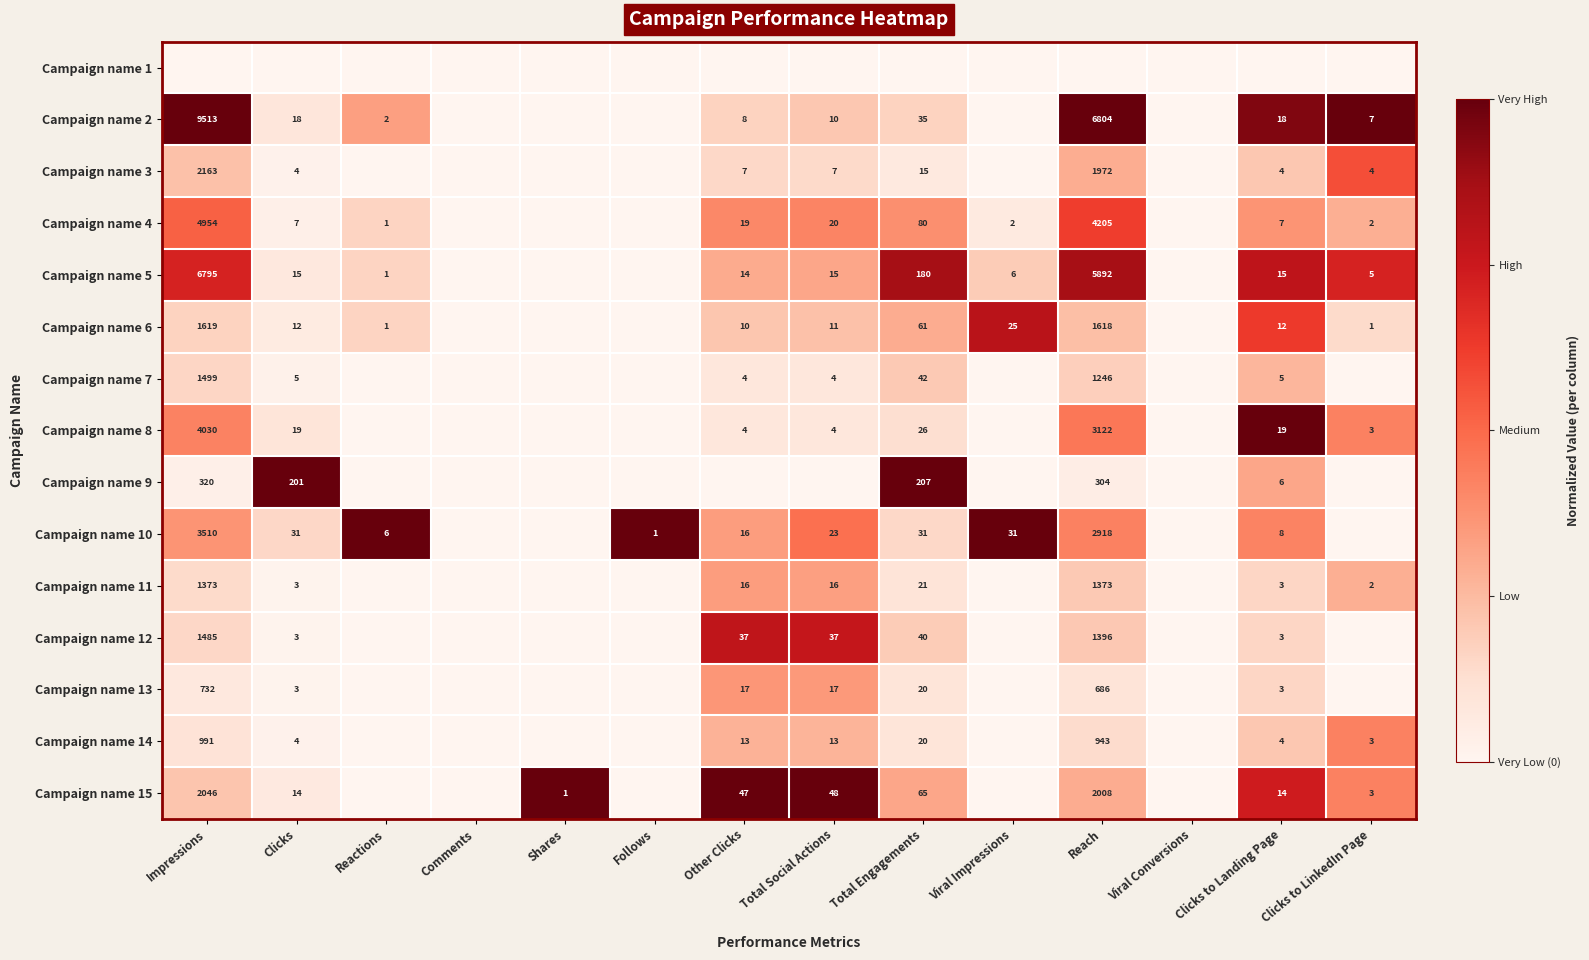

What is the difference between the Campaign name 15 values at Impressions and Clicks to Landing Page?

2032